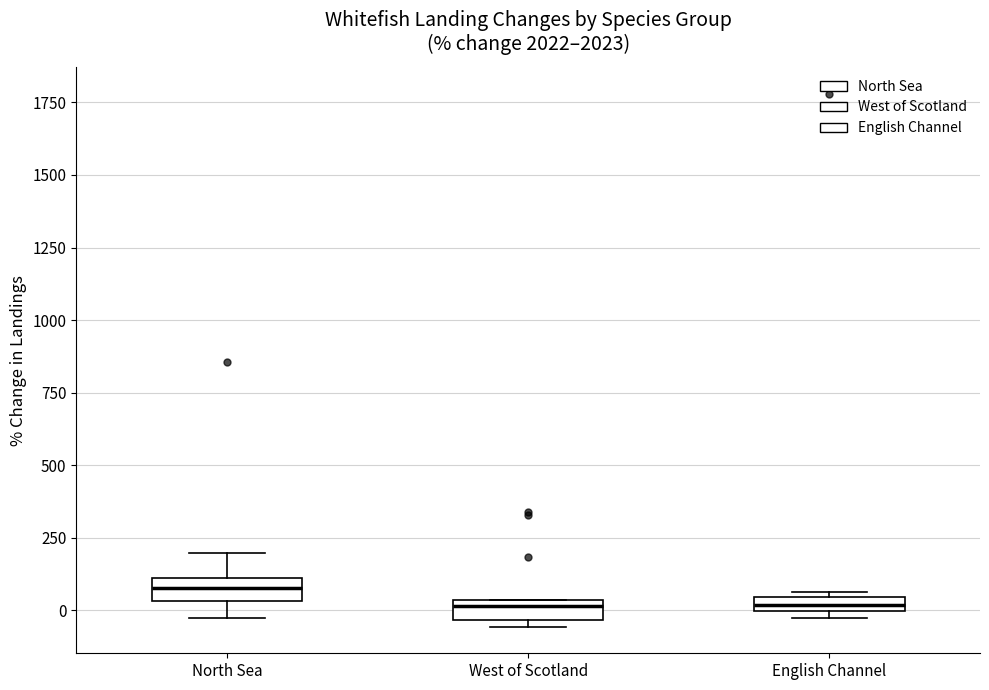

Where does the upper whisker of the box for North Sea end on the y-axis? The values are not printed on the chart, so give them approximately, as read against the axis.

200